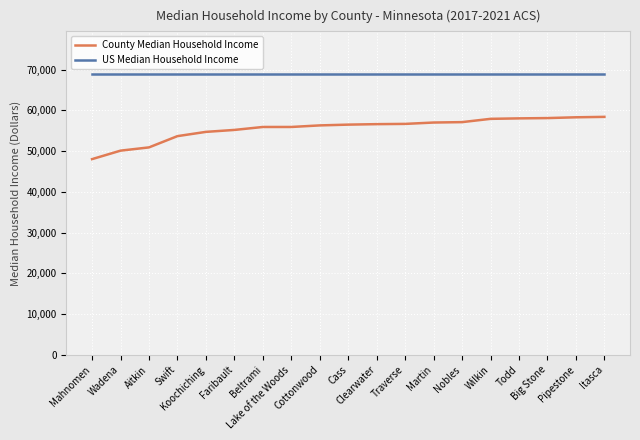

Rank the series by their maximum value, from highest to lowest.

US Median Household Income, County Median Household Income